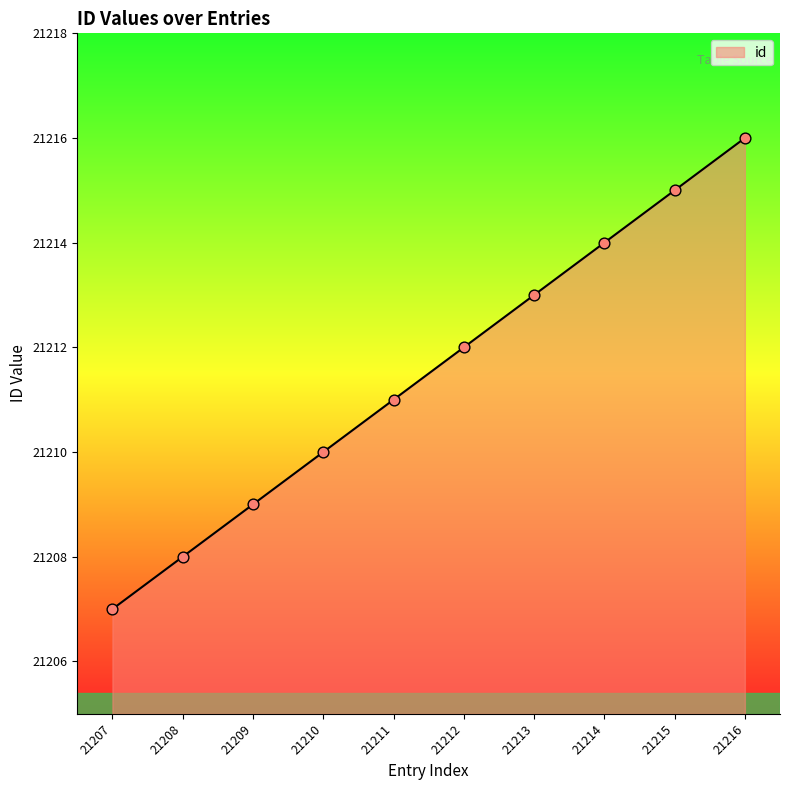

What is the change in value from 21210 to 21216?

+6